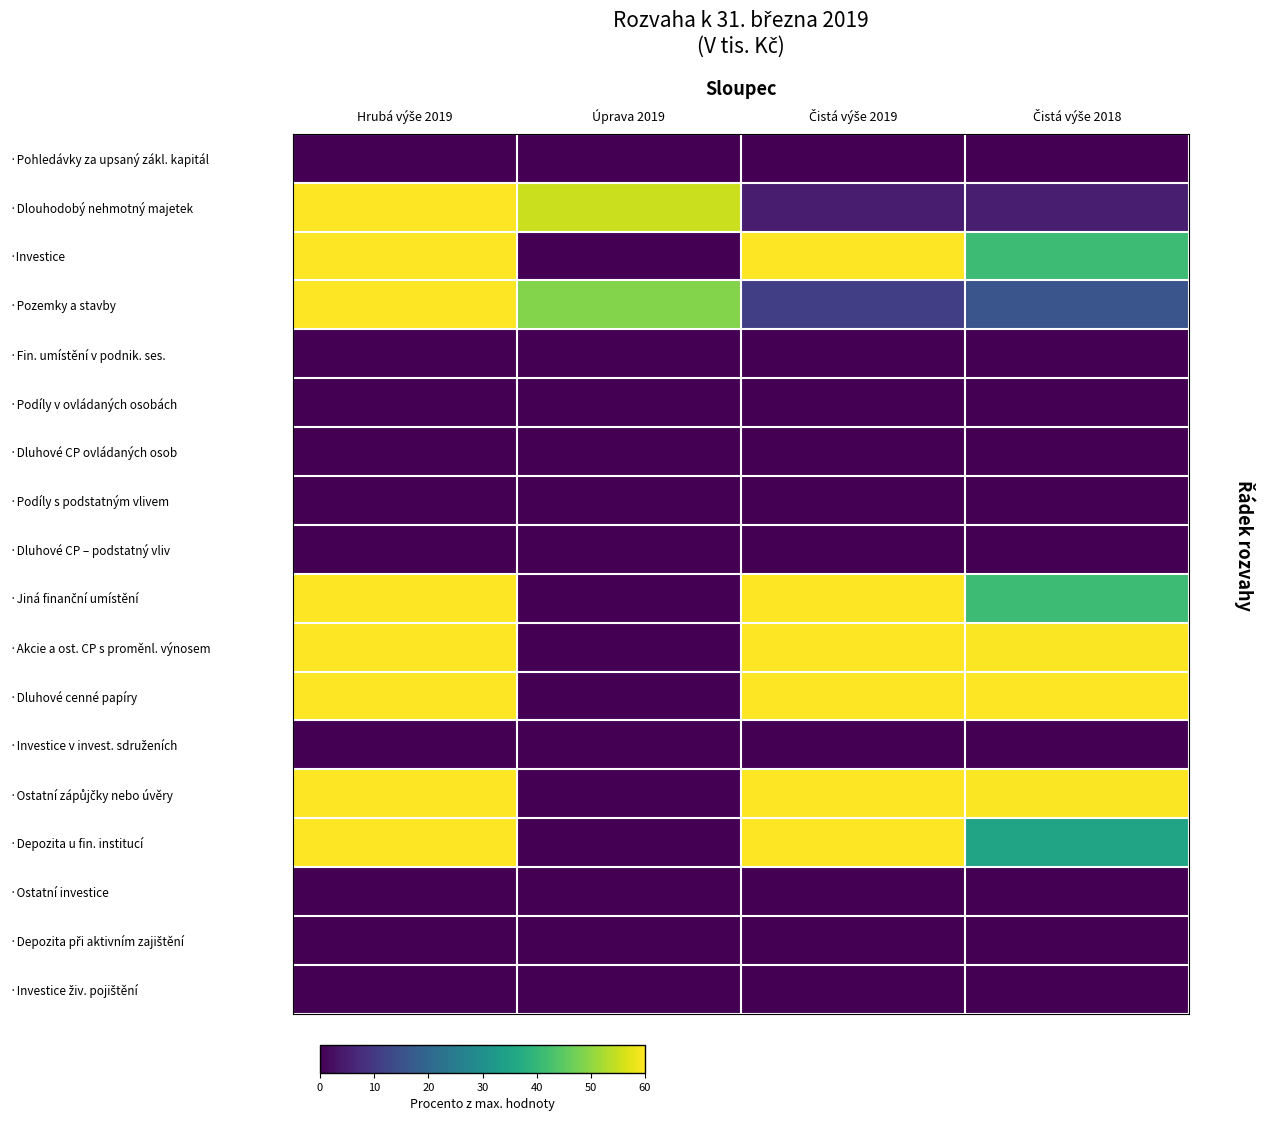

At Úprava 2019, list the series in order from largest to smallest.

·Dlouhodobý nehmotný majetek, ·Pozemky a stavby, ·Investice, ·Pohledávky za upsaný zákl. kapitál, ·Fin. umístění v podnik. ses., ·Podíly v ovládaných osobách, ·Dluhové CP ovládaných osob, ·Podíly s podstatným vlivem, ·Dluhové CP – podstatný vliv, ·Jiná finanční umístění, ·Akcie a ost. CP s proměnl. výnosem, ·Dluhové cenné papíry, ·Investice v invest. sdruženích, ·Ostatní zápůjčky nebo úvěry, ·Depozita u fin. institucí, ·Ostatní investice, ·Depozita při aktivním zajištění, ·Investice živ. pojištění